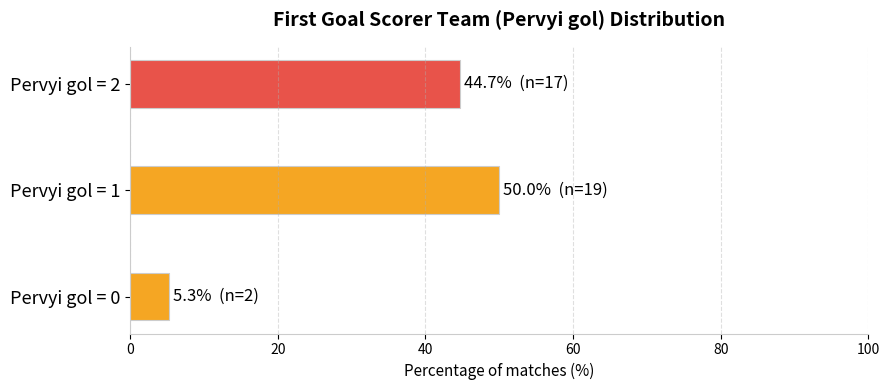

True or false: the data shows 69.1 at Pervyi gol = 2.

False